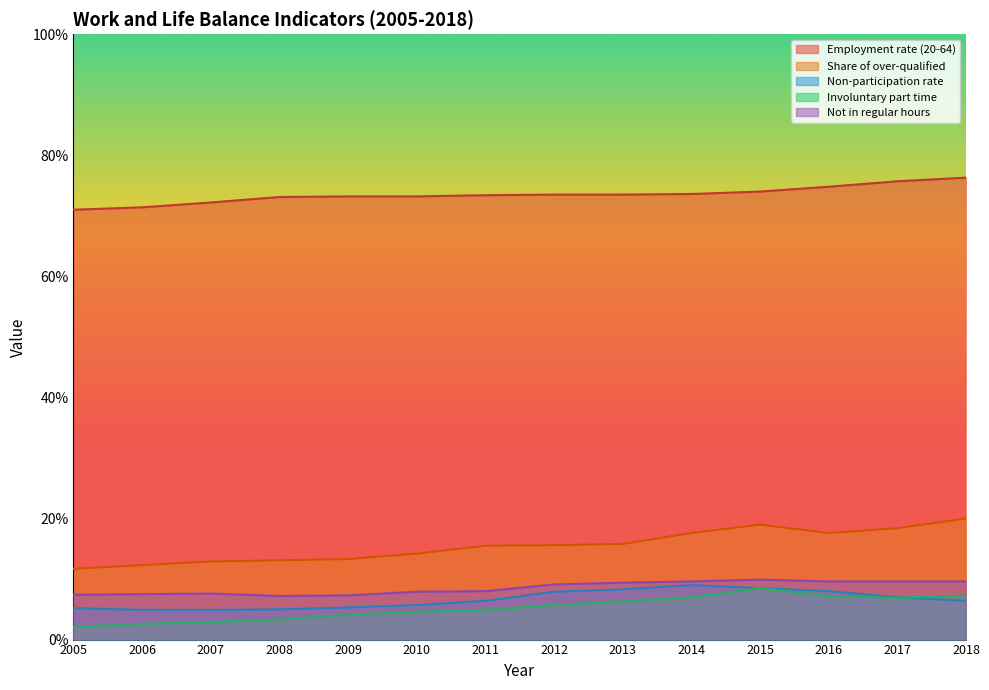

How many values in the Employment rate (20-64) series exceed 73?

11